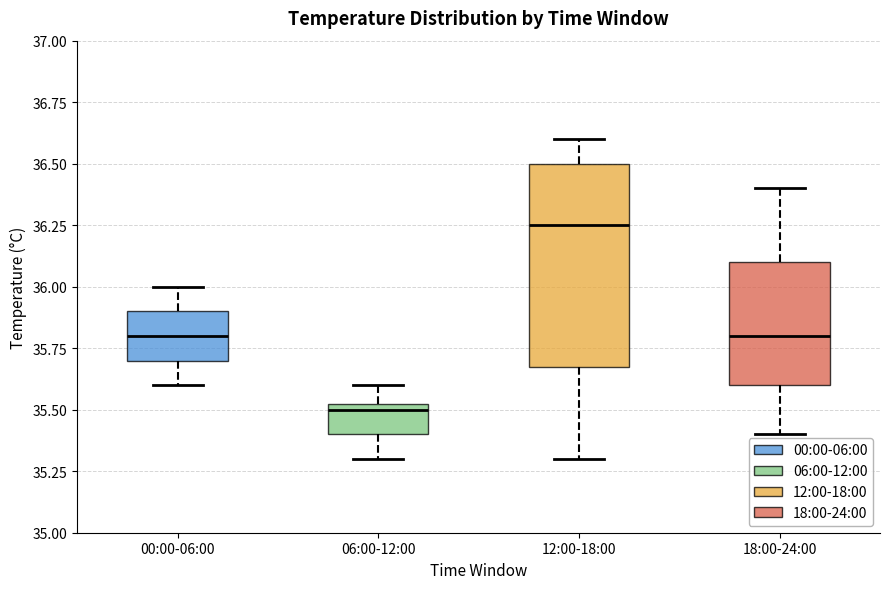

Which box's median line is the highest?

12:00-18:00